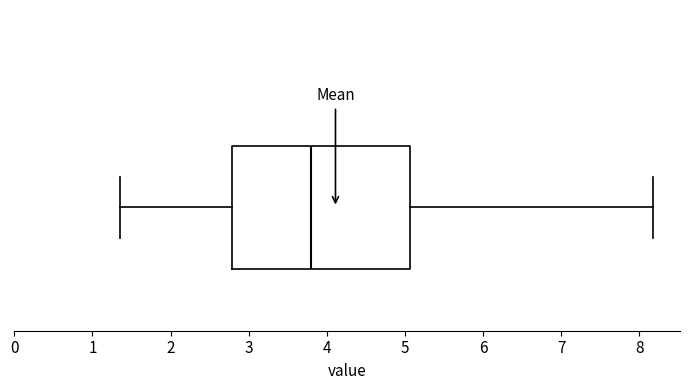

Where does the left whisker of the box end on the x-axis? The values are not printed on the chart, so give them approximately, as read against the axis.

1.4